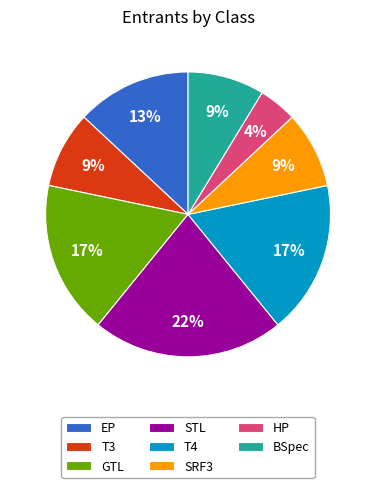

Is the sum of BSpec and HP greater than half?

No